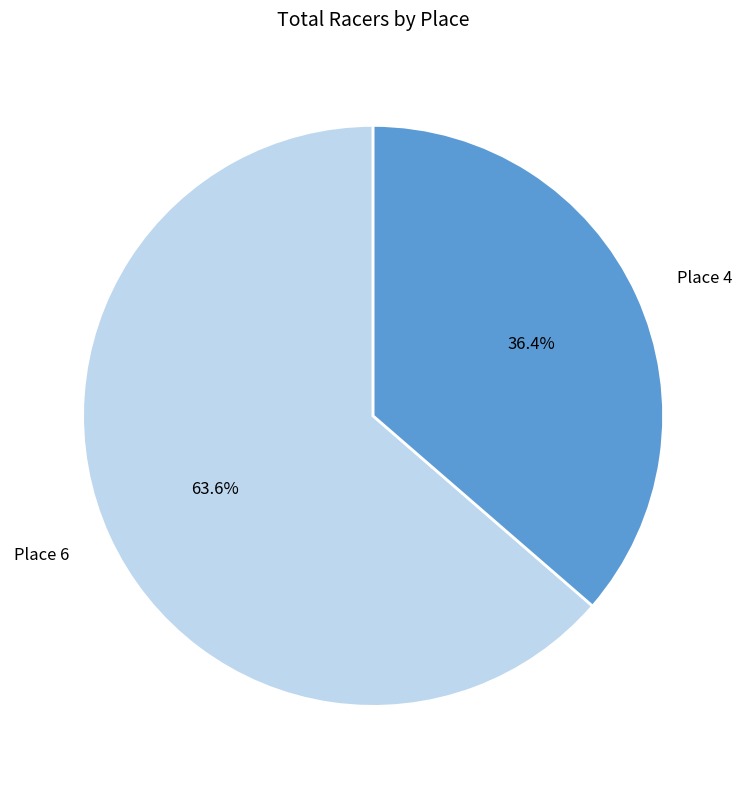

Is the sum of Place 4 and Place 6 greater than half?

Yes